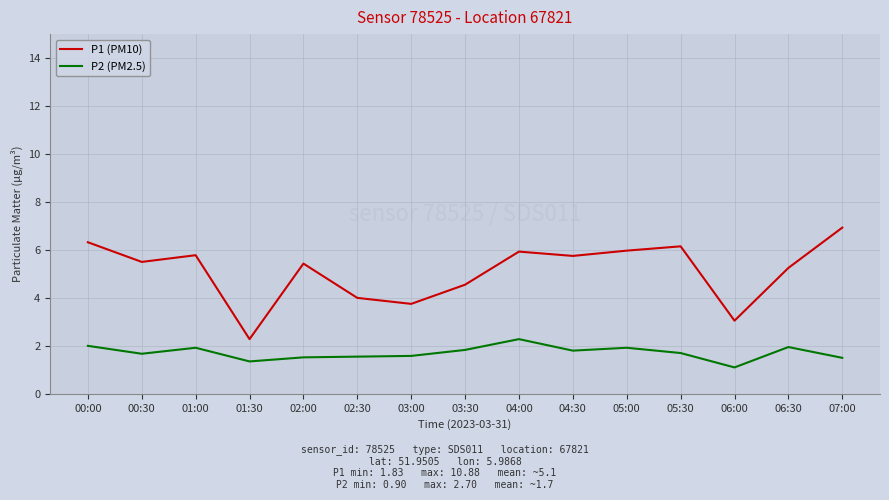

What is the sum of the P2 (PM2.5) values at 03:30 and 04:00?

4.1